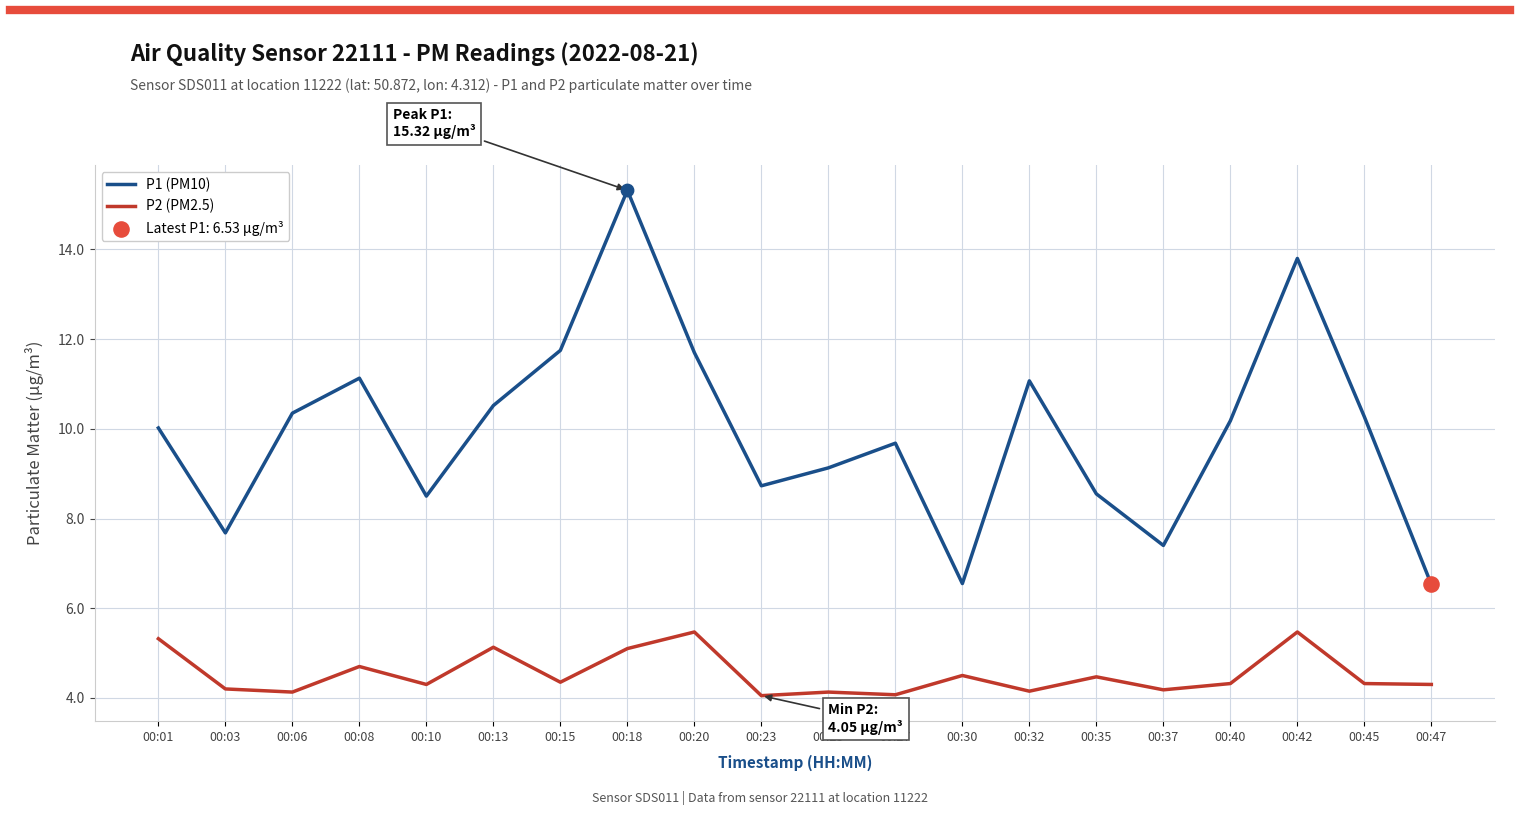

What is the total value across all series at 00:23?

12.8